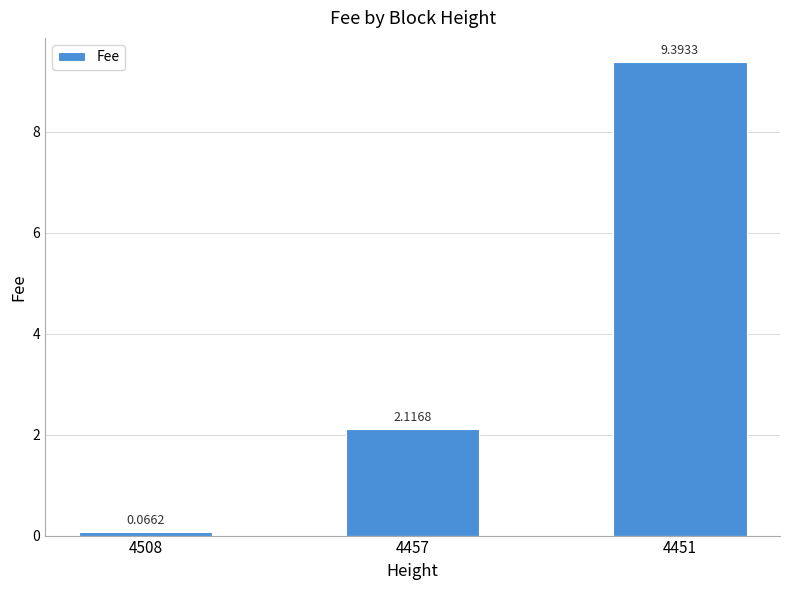

What is the sum of all values?

11.6